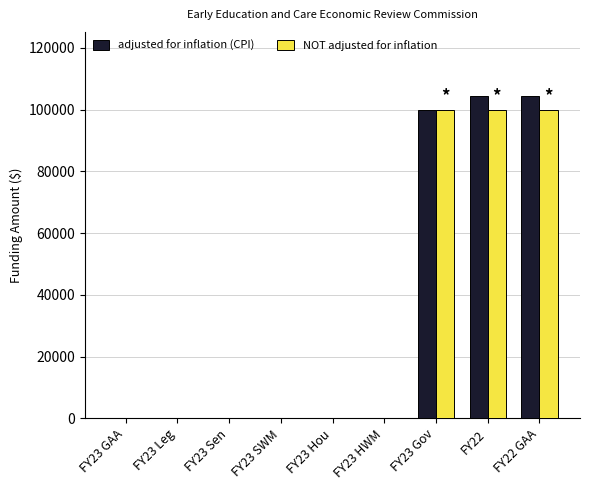

The value of NOT adjusted for inflation at FY22 GAA is 100000. True or false?

True